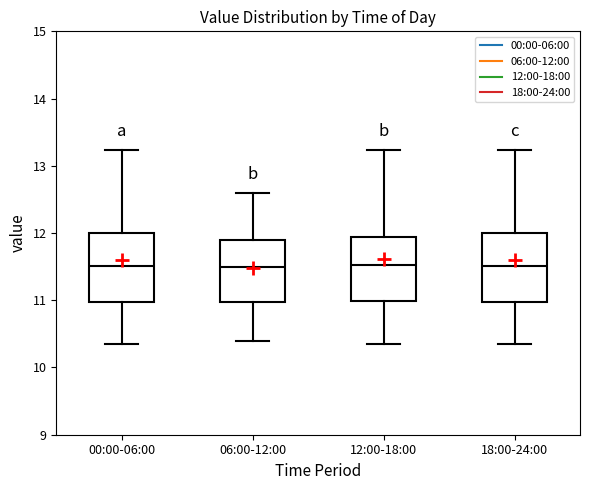

Reading left to right, read every box against the y-axis: the position of its median line, the range the box covers, and the ends of its whiskers. The values are not printed on the chart, so give them approximately, as read against the axis.

00:00-06:00: median 11.5, box 11.0 to 12.0, whiskers 10.4 to 13.2
06:00-12:00: median 11.5, box 11.0 to 11.9, whiskers 10.4 to 12.6
12:00-18:00: median 11.5, box 11.0 to 11.9, whiskers 10.4 to 13.2
18:00-24:00: median 11.5, box 11.0 to 12.0, whiskers 10.4 to 13.2